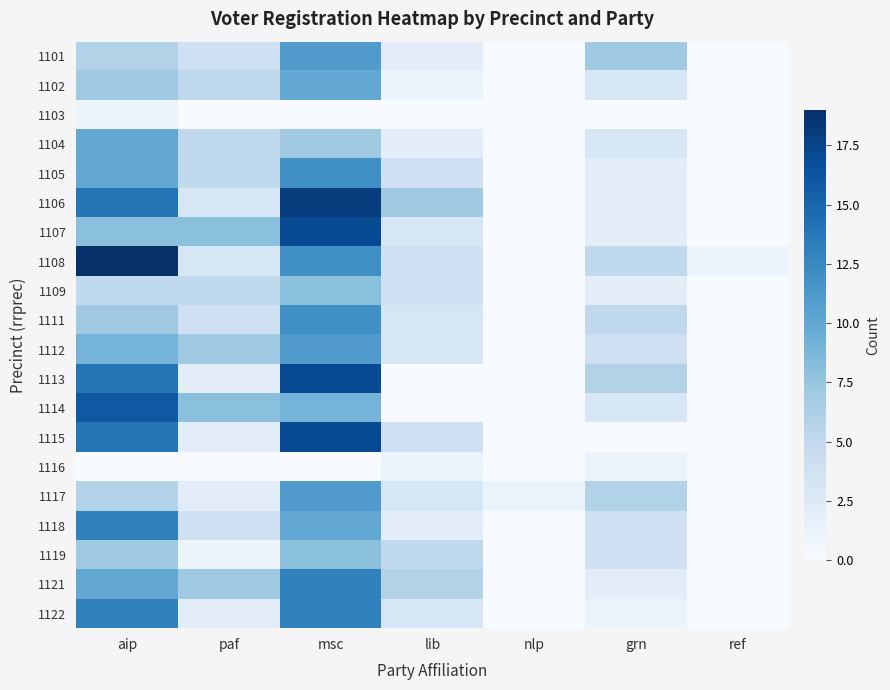

At how many categories does at least one series exceed 16?

2